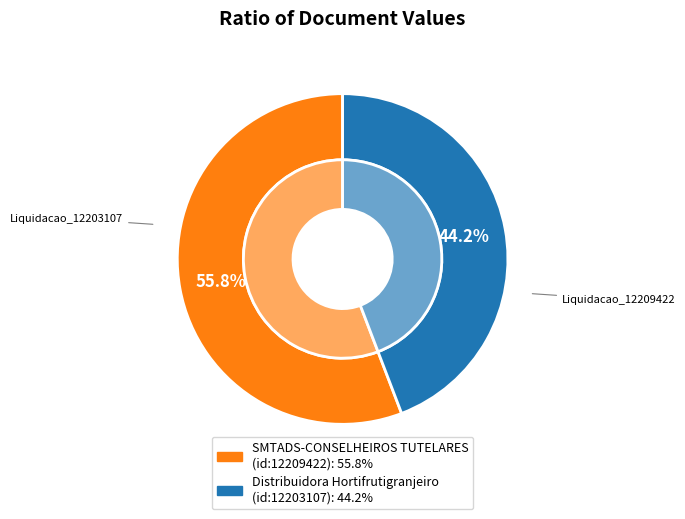

To the nearest percent, what is the combined percentage of Liquidacao_12209422 and Liquidacao_12203107?

100%